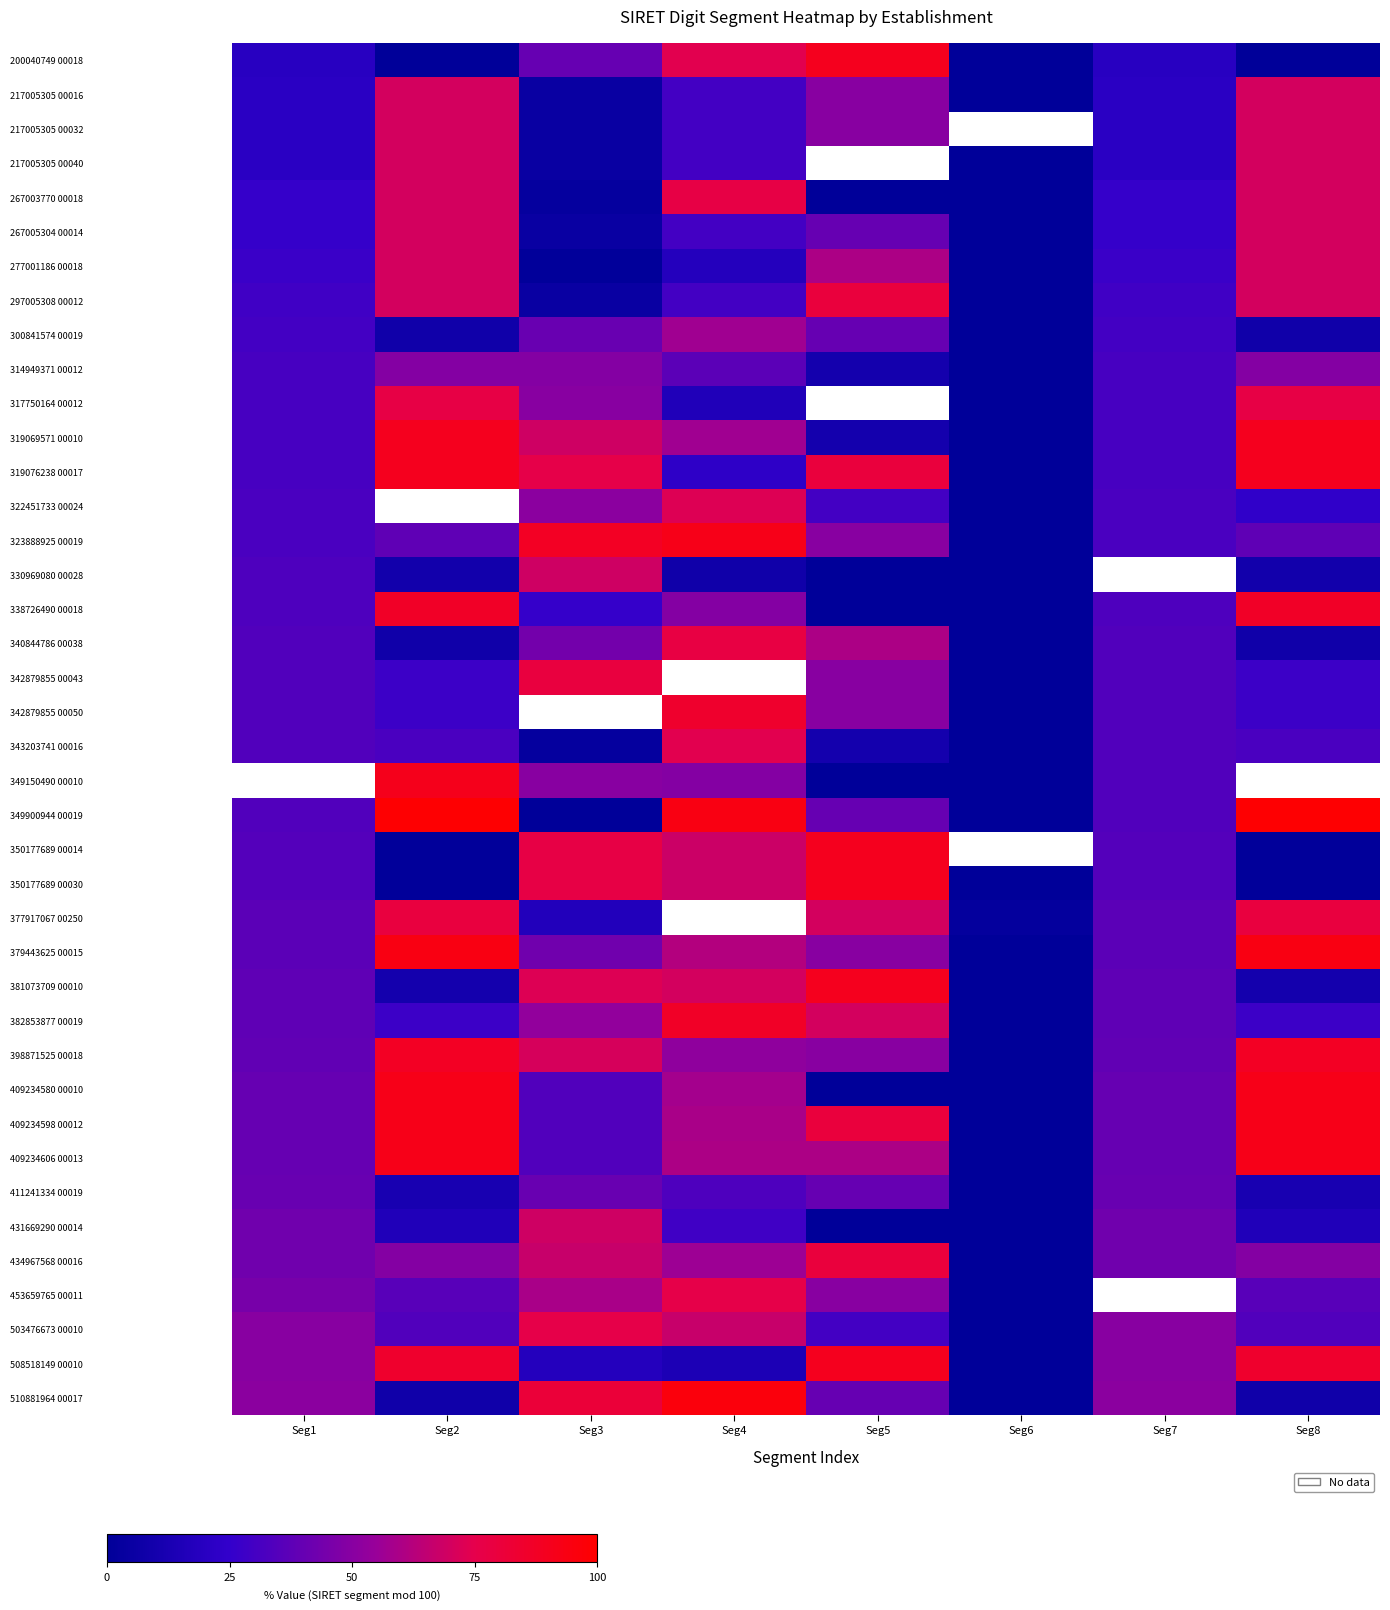

List the series in order of their peak value, highest first.

349150490 00010, 349900944 00019, 510881964 00017, 379443625 00015, 323888925 00019, 409234580 00010, 409234598 00012, 409234606 00013, 200040749 00018, 319069571 00010, 319076238 00017, 350177689 00014, 350177689 00030, 381073709 00010, 508518149 00010, 398871525 00018, 338726490 00018, 382853877 00019, 342879855 00050, 297005308 00012, 434967568 00016, 342879855 00043, 377917067 00250, 340844786 00038, 267003770 00018, 317750164 00012, 453659765 00011, 503476673 00010, 343203741 00016, 322451733 00024, 217005305 00016, 217005305 00032, 217005305 00040, 267005304 00014, 277001186 00018, 330969080 00028, 431669290 00014, 300841574 00019, 314949371 00012, 411241334 00019